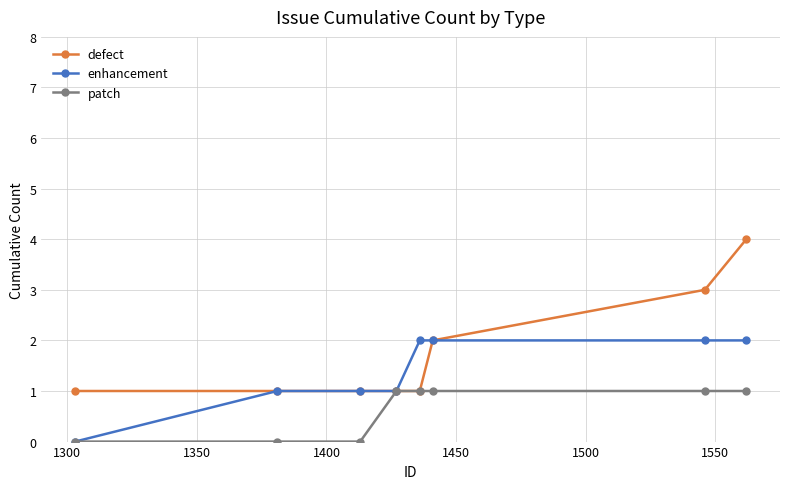

Rank the series by their maximum value, from lowest to highest.

patch, enhancement, defect